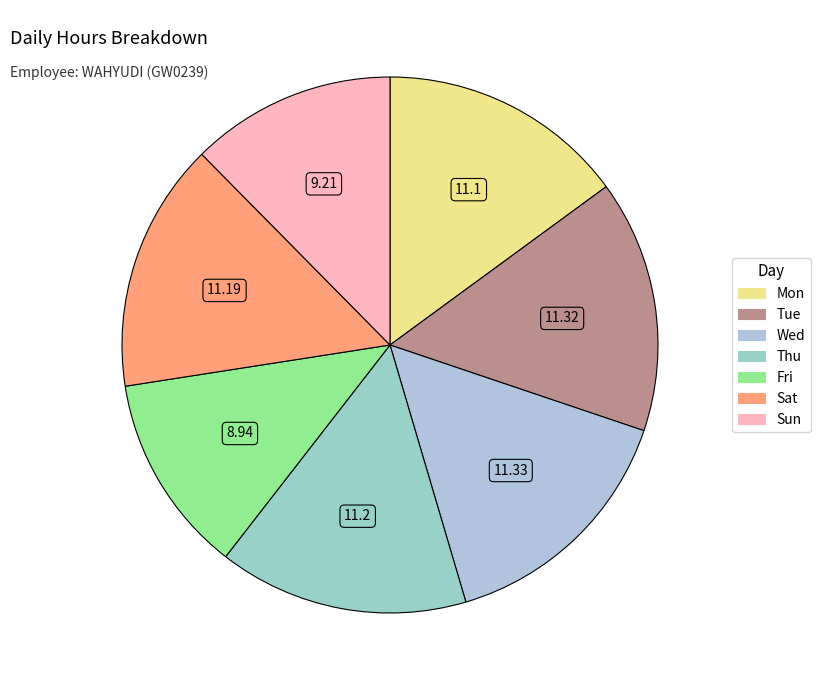

Rank the categories by value from lowest to highest.

Fri, Sun, Mon, Sat, Thu, Tue, Wed